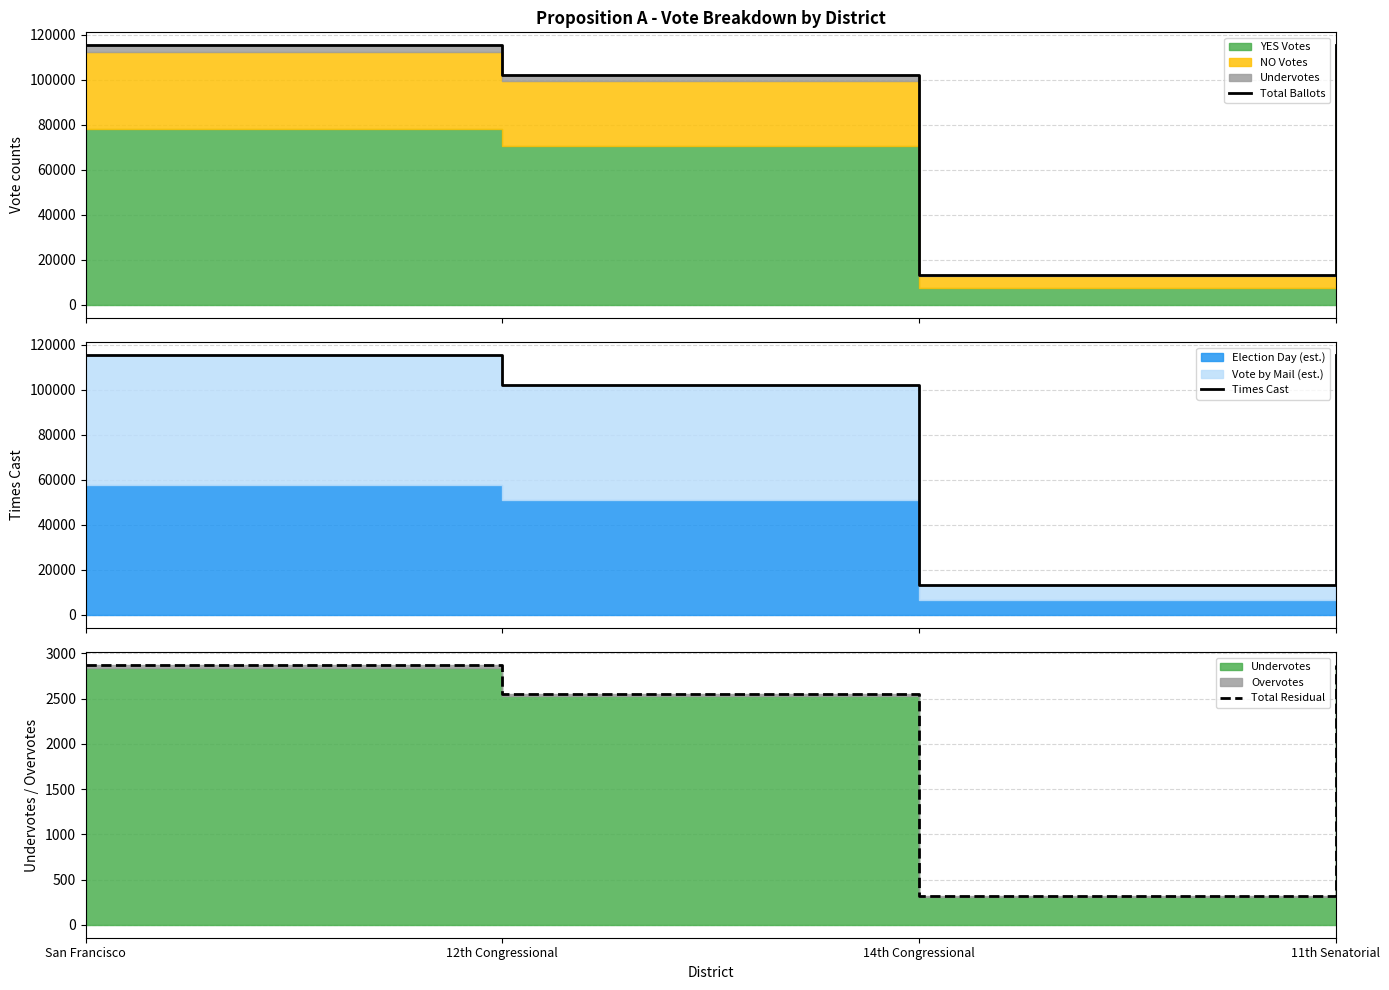

Reading right to left, what are all the values shown in this chart?

Total Ballots: 115240	13162	102078	115240
Times Cast: 115265	13165	102100	115265
Total Residual: 2868	313	2555	2868